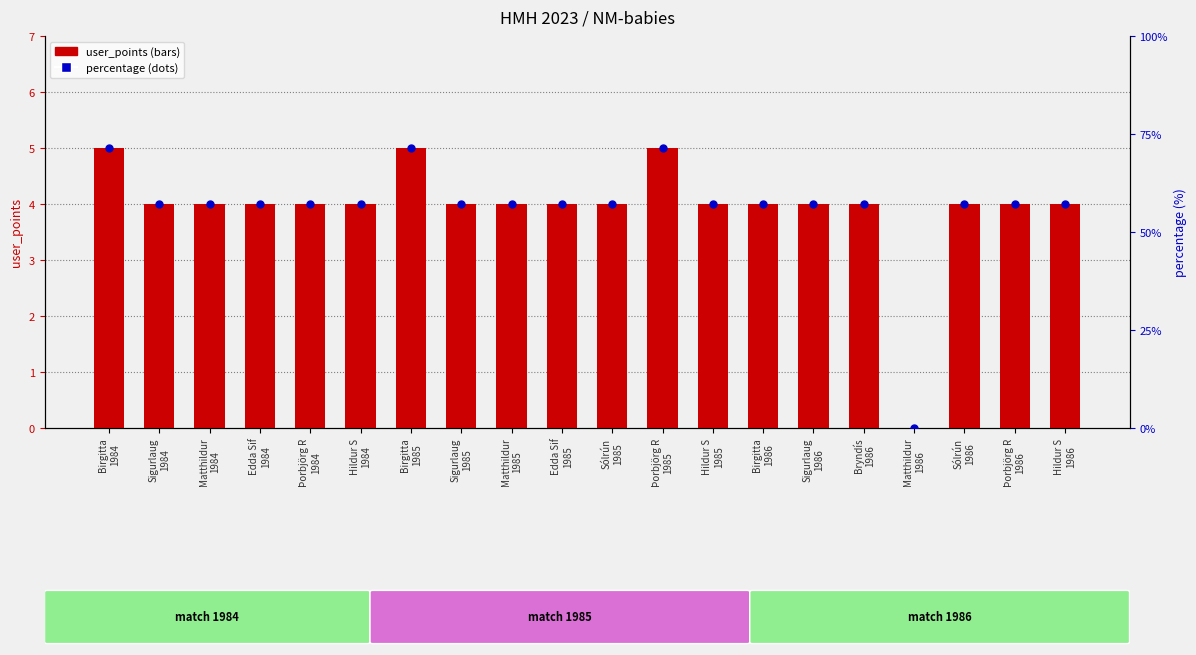

At how many categories does at least one series exceed 5?

19